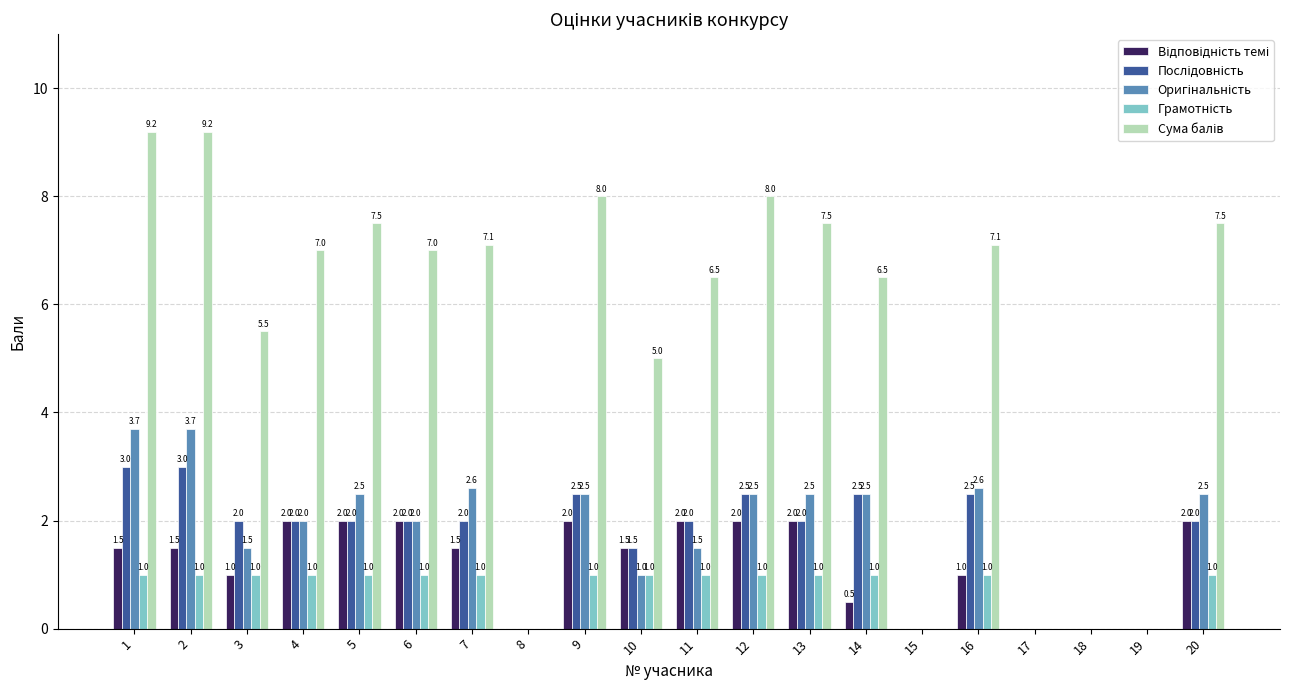

What is the total value across all series at 3?

11.0